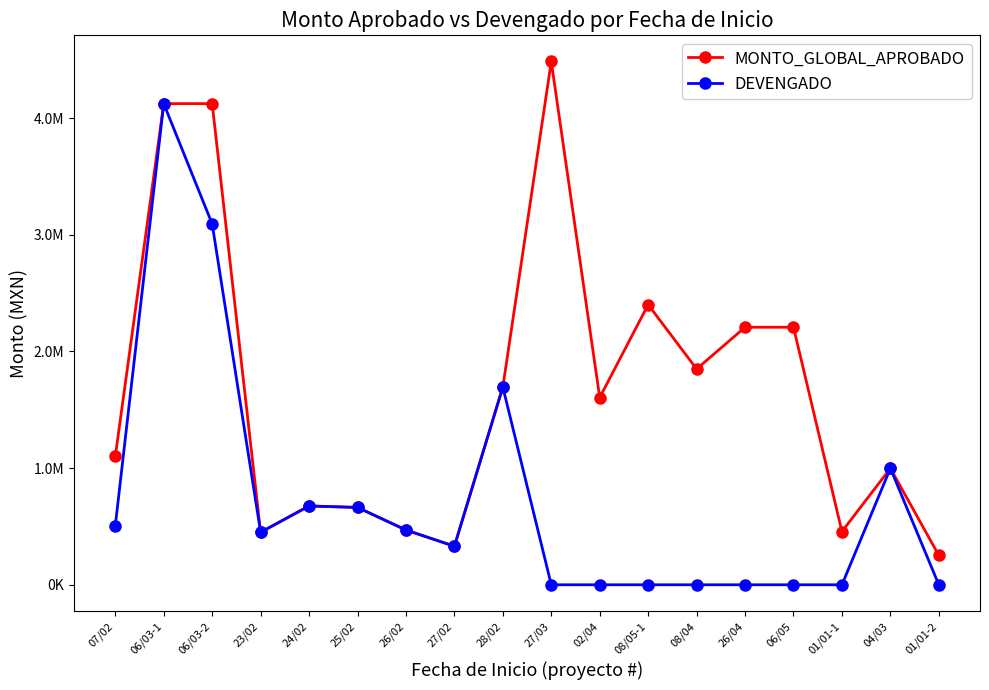

The value of MONTO_GLOBAL_APROBADO at 07/02 is 1467944.5. True or false?

False